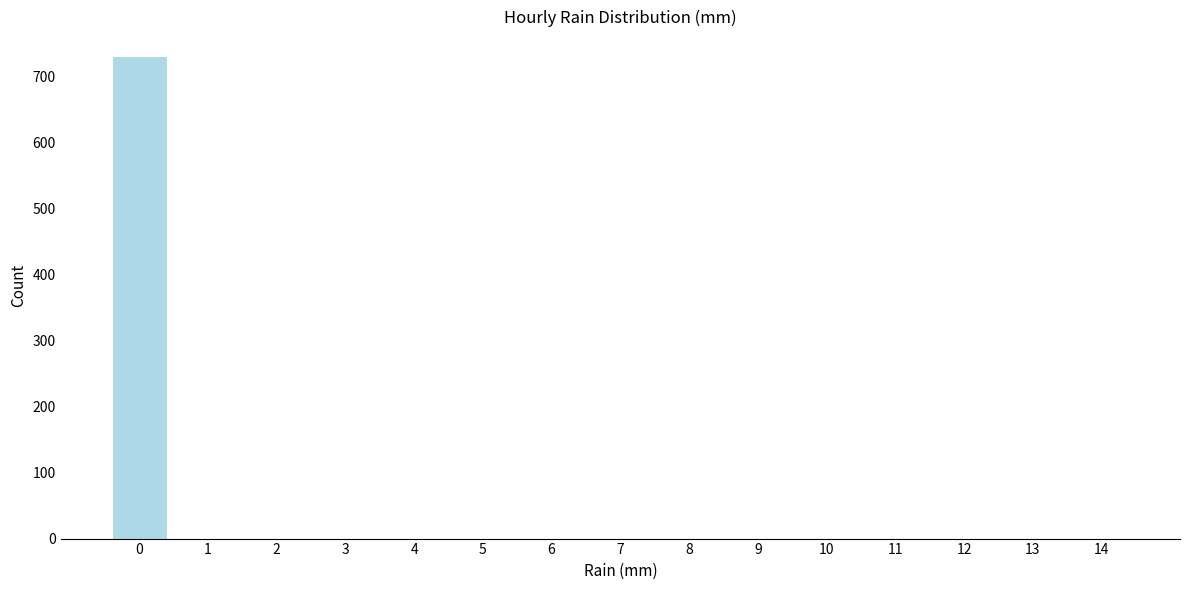

What is the greatest value displayed?

731